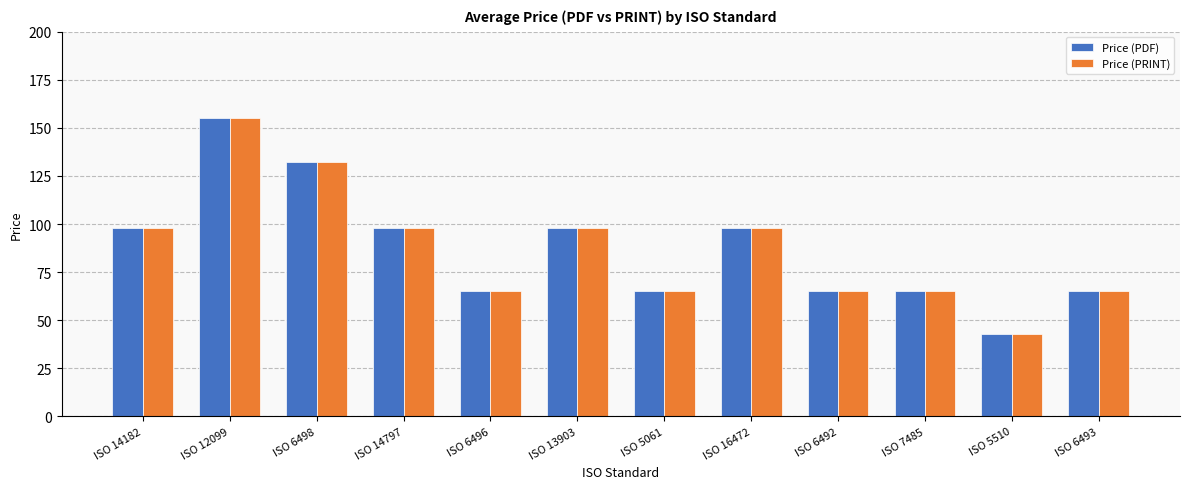

What is the maximum value shown in the chart?

155